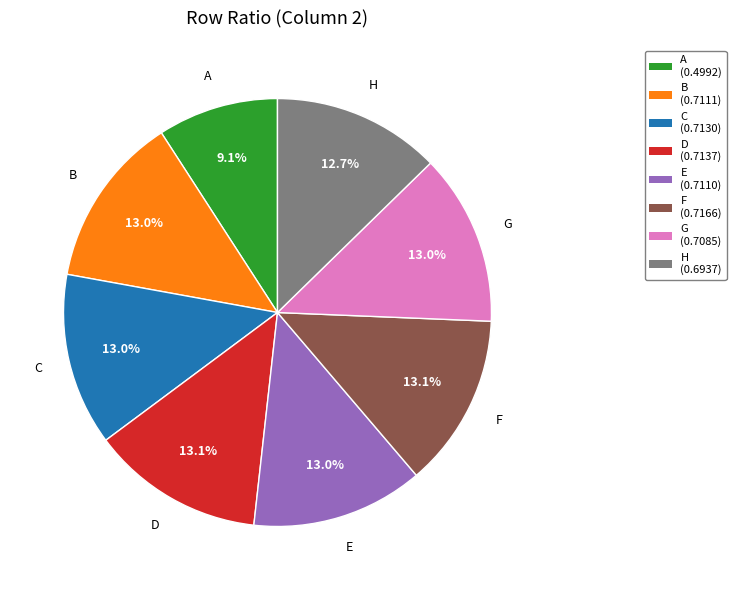

Is there a majority slice in this chart?

No